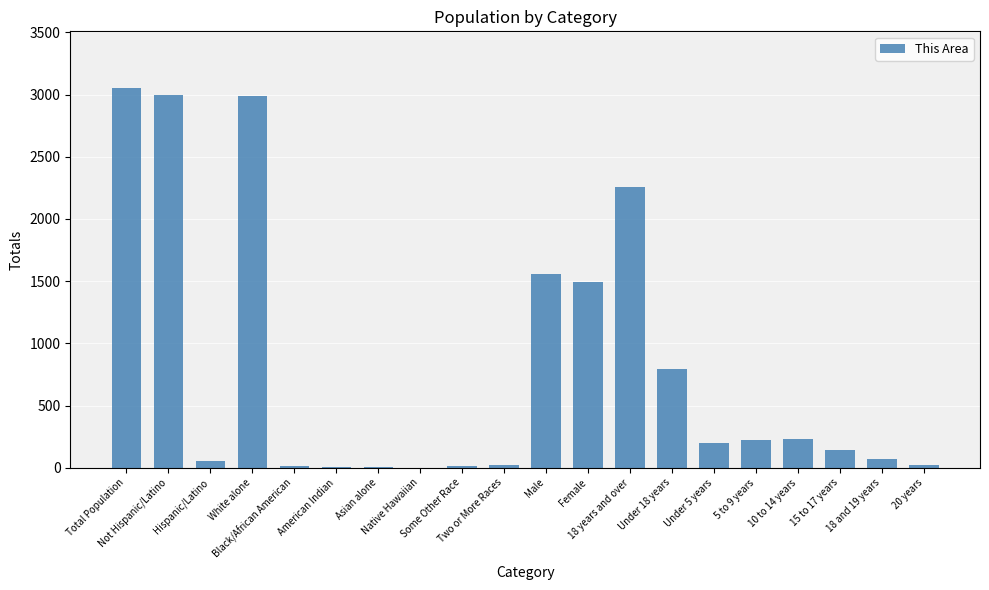

What is the sum of all values?

16143